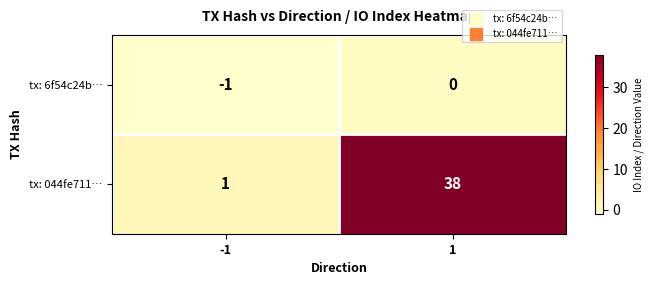

What is the difference between the tx: 044fe711… values at -1 and 1?

37